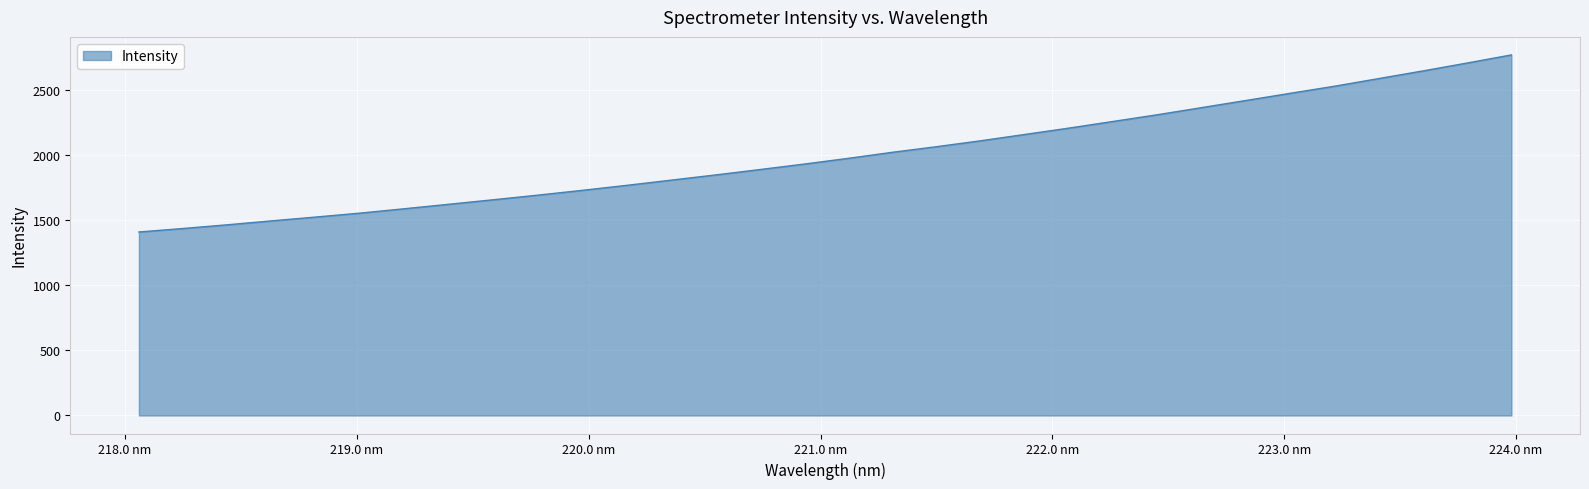

How many values are below 1975?

16